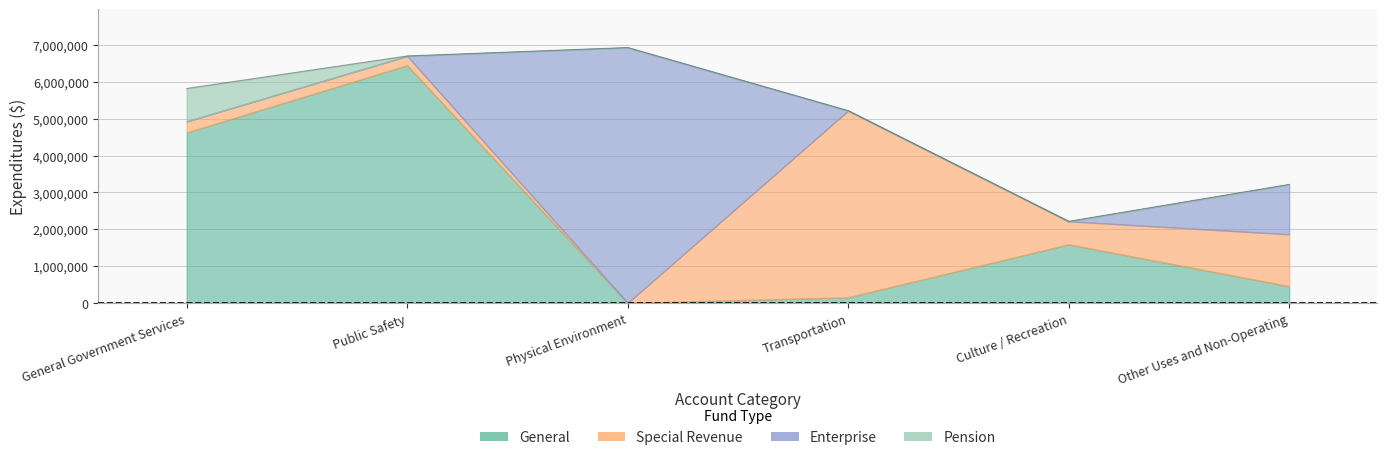

Reading right to left, list all the values displayed in this chart.

General: Other Uses and Non-Operating=454461	Culture / Recreation=1590898	Transportation=153806	Physical Environment=0	Public Safety=6453419	General Government Services=4628837
Special Revenue: Other Uses and Non-Operating=1410009	Culture / Recreation=626487	Transportation=5068037	Physical Environment=0	Public Safety=252988	General Government Services=301611
Enterprise: Other Uses and Non-Operating=1355506	Culture / Recreation=0	Transportation=0	Physical Environment=6936211	Public Safety=0	General Government Services=0
Pension: Other Uses and Non-Operating=0	Culture / Recreation=0	Transportation=0	Physical Environment=0	Public Safety=0	General Government Services=893845
Account Total: Other Uses and Non-Operating=3219976	Culture / Recreation=2217385	Transportation=5221843	Physical Environment=6936211	Public Safety=6706407	General Government Services=5824293